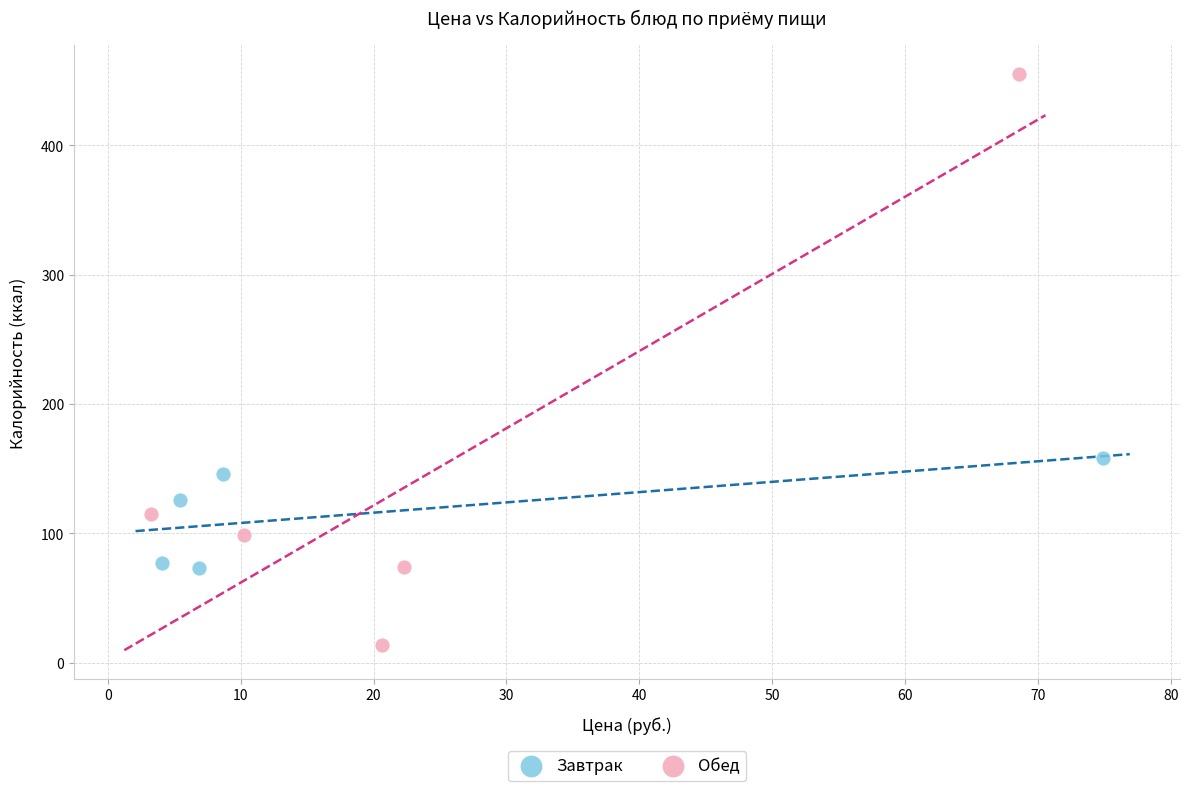

Which series reaches the minimum Y coordinate?

Обед